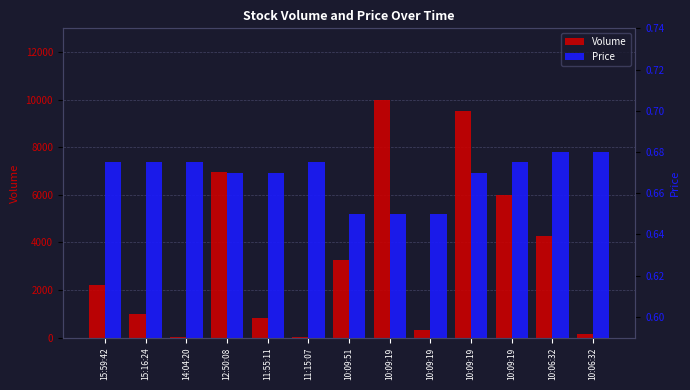

What is the label of the 4th bar from the right?

10:09:19